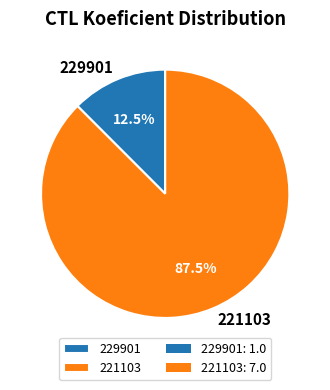

Between 221103 and 229901, which is larger?

221103